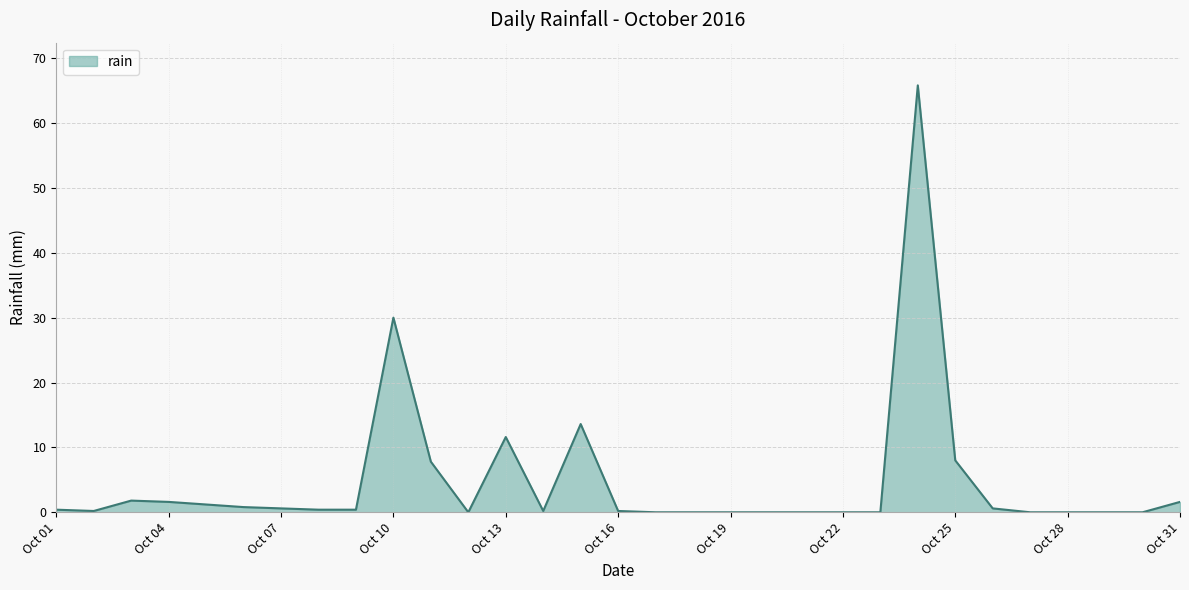

What is the maximum value shown in the chart?

65.8